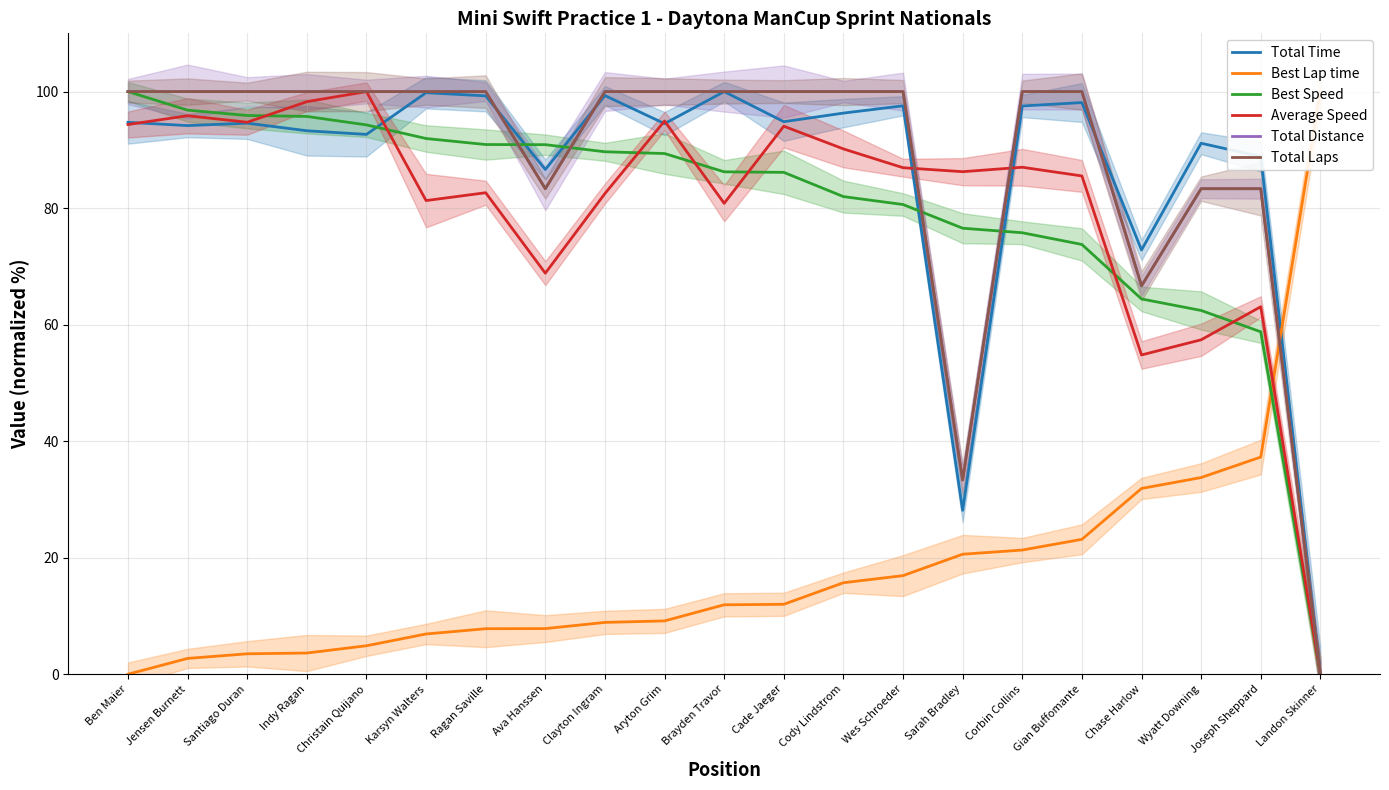

The Total Time series shows 48.9 at Indy Ragan. True or false?

False